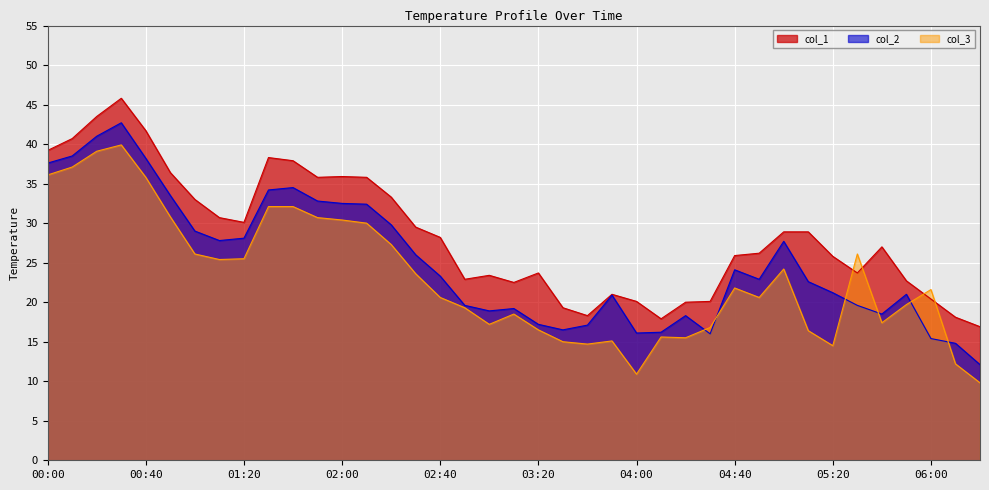

The value of col_1 at 05:10 is 28.9. True or false?

True